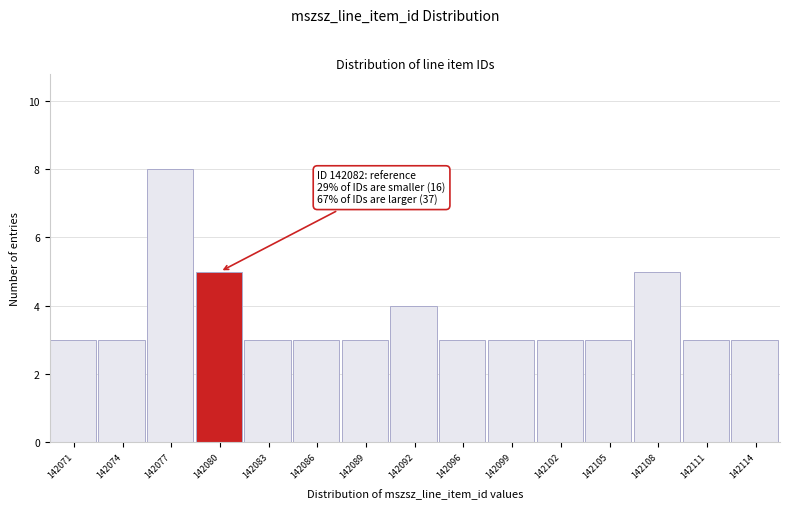

Reading left to right, list all the values displayed in this chart.

3	3	8	5	3	3	3	4	3	3	3	3	5	3	3